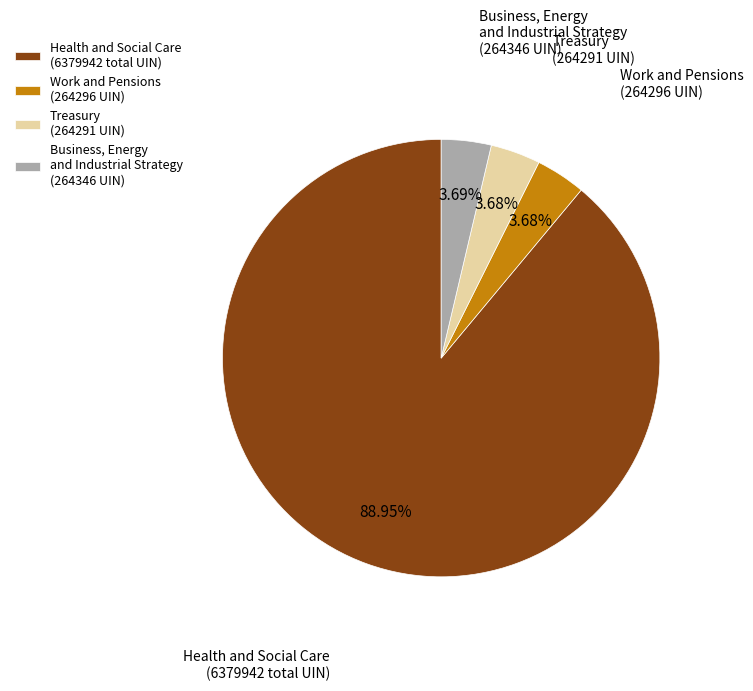

Is there a majority slice in this chart?

Yes